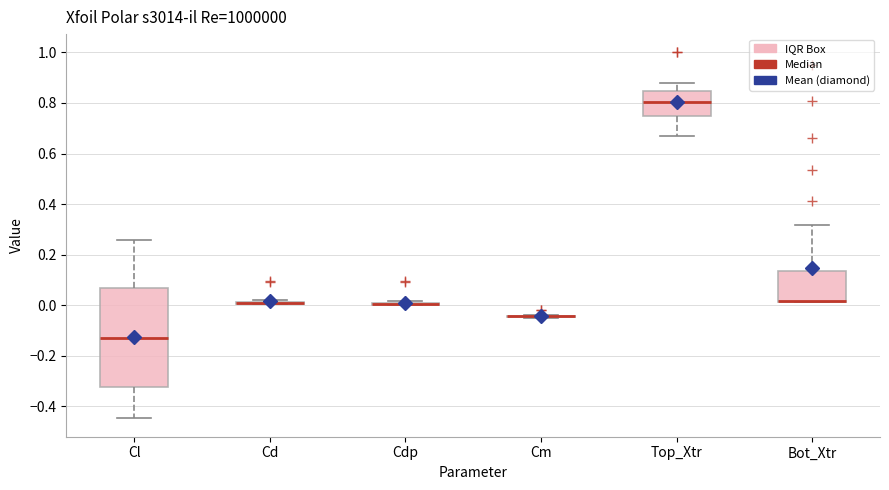

Reading left to right, read every box against the y-axis: the position of its median line, the range the box covers, and the ends of its whiskers. The values are not printed on the chart, so give them approximately, as read against the axis.

Cl: median -0.14, box -0.32 to 0.06, whiskers -0.44 to 0.26
Cd: box collapsed to a line at 0.00, whiskers 0.00 to 0.02
Cdp: box collapsed to a line at 0.00, whiskers 0.00 to 0.02
Cm: box collapsed to a line at -0.04, whiskers -0.04 to -0.04
Top_Xtr: median 0.80, box 0.74 to 0.84, whiskers 0.68 to 0.88
Bot_Xtr: median 0.02 (drawn on the box's lower edge), box 0.02 to 0.14, whiskers 0.02 to 0.32